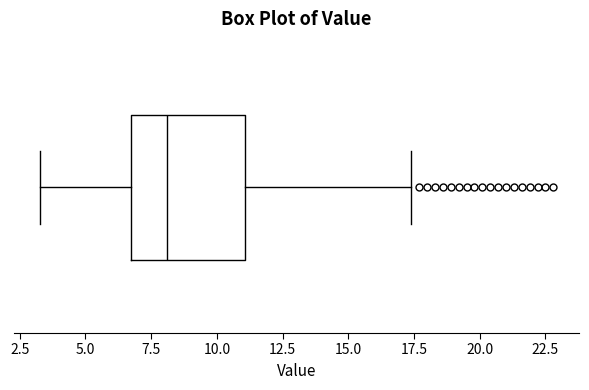

Read this box plot against the x-axis: the position of the median line, the range covered by the box, and the ends of both whiskers. The values are not printed on the chart, so give them approximately, as read against the axis.

median 8.0, box 7.0 to 11.0, whiskers 3.5 to 17.5